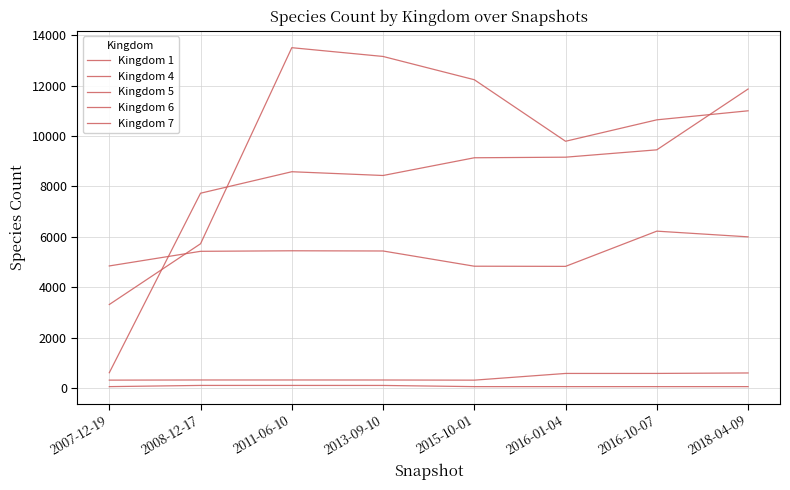

At how many categories does at least one series exceed 2896?

8